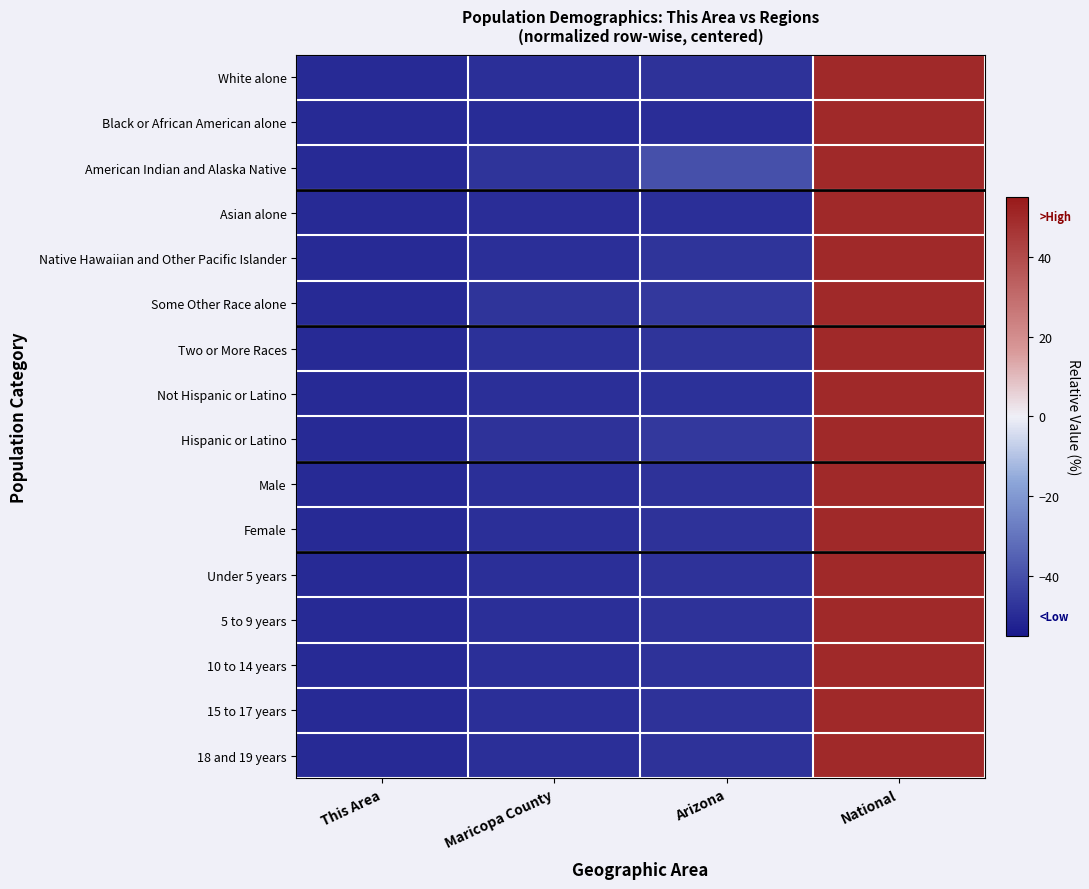

Between This Area and Arizona, which is larger?

Arizona